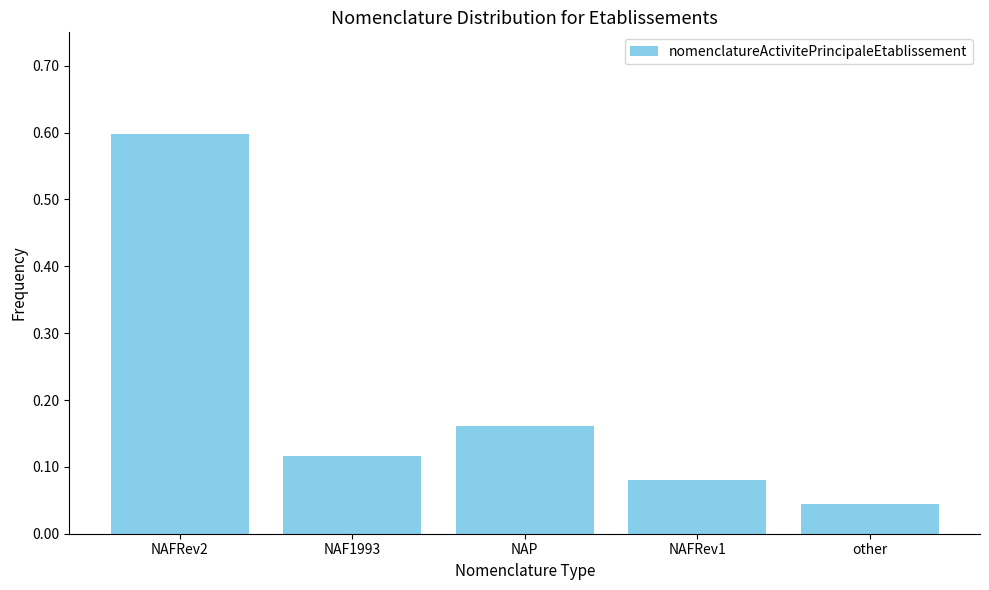

What is the sum of the values at NAP and NAFRev2?

0.8